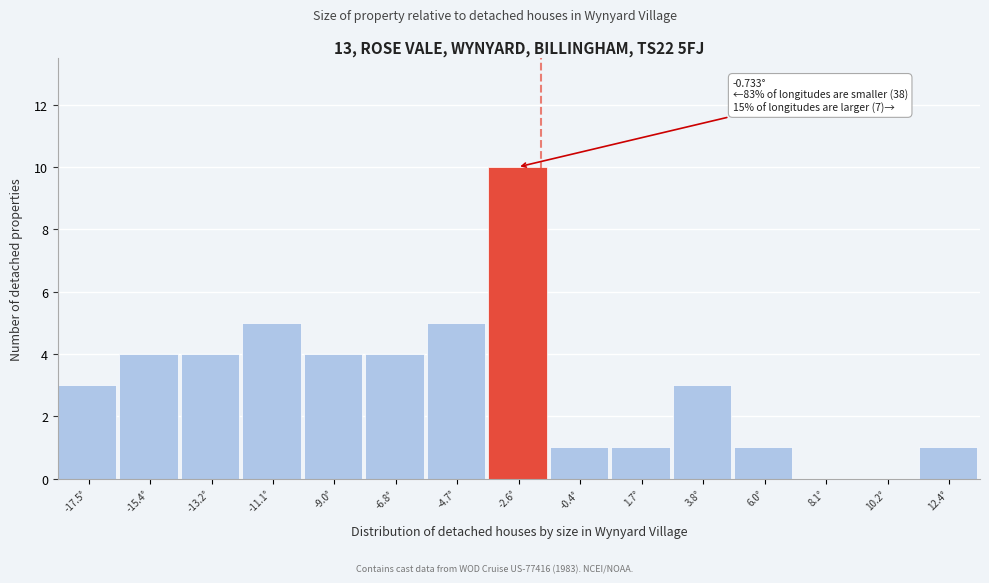

Reading left to right, extract all data points from this chart.

-17.5°=3	-15.4°=4	-13.2°=4	-11.1°=5	-9.0°=4	-6.8°=4	-4.7°=5	-2.6°=10	-0.4°=1	1.7°=1	3.8°=3	6.0°=1	8.1°=0	10.2°=0	12.4°=1